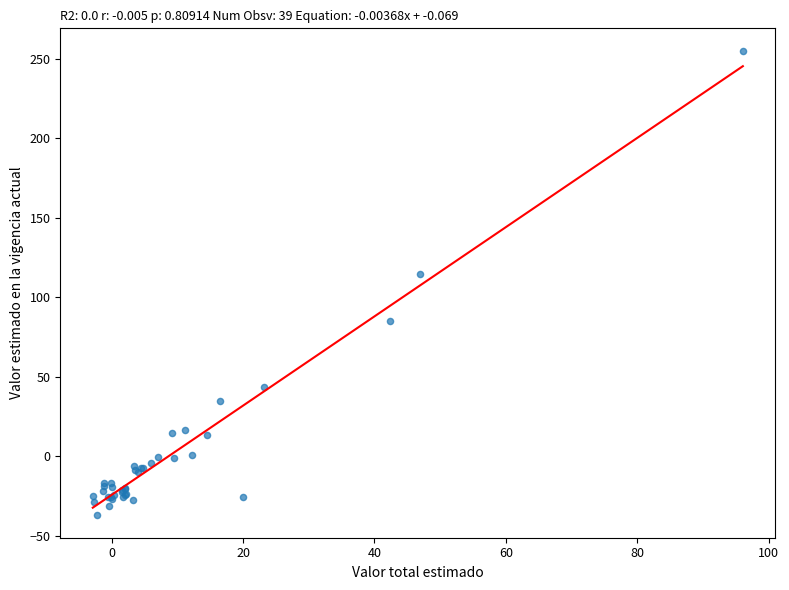

What Y value in the scatter plot is closest to 108?

114.5